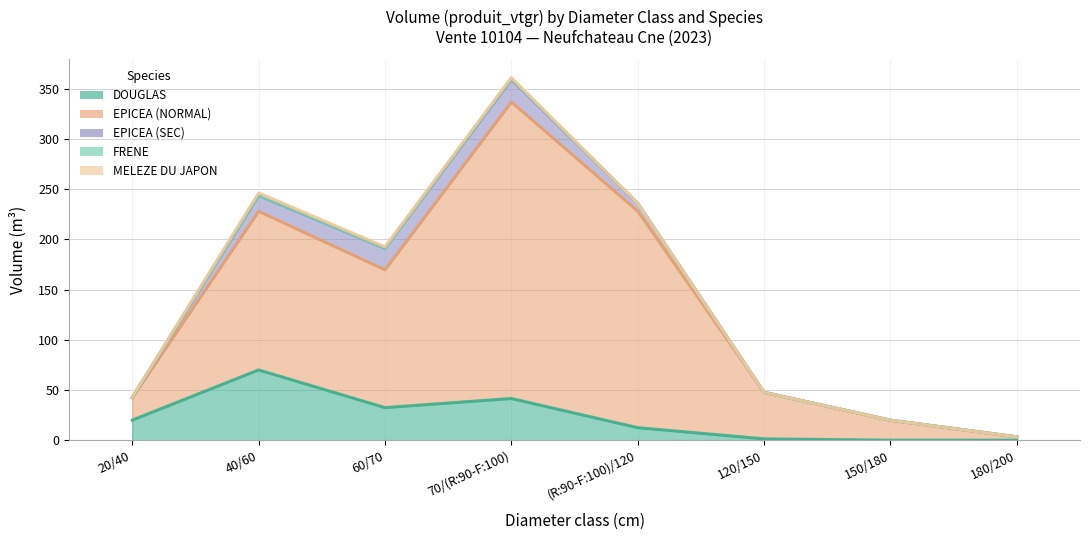

What is the total value across all series at 20/40?

42.8